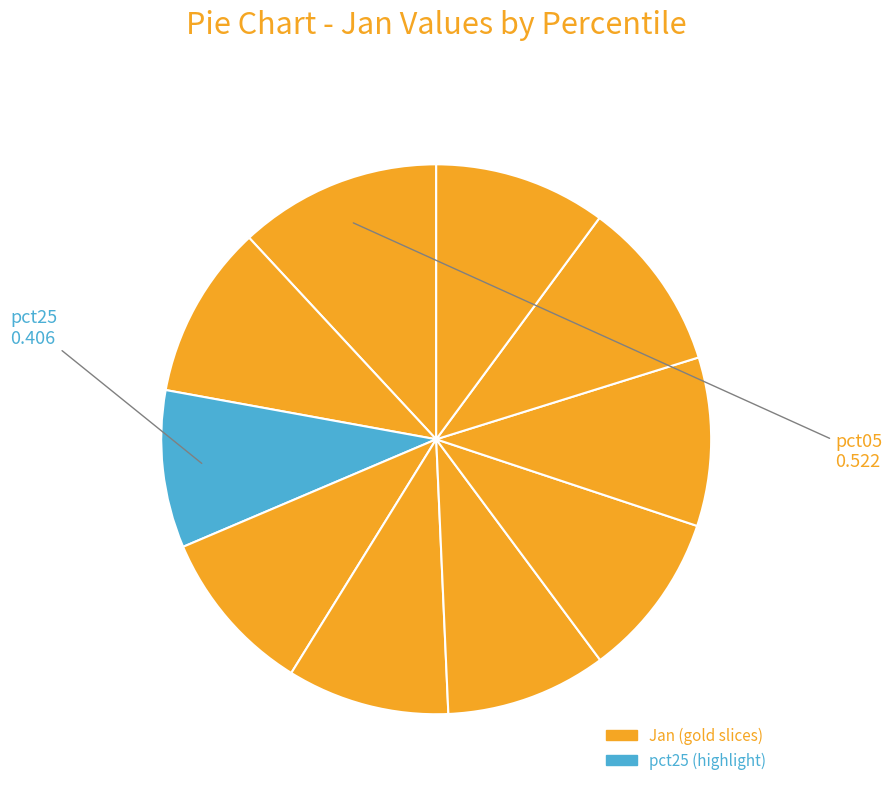

To the nearest percent, what is the average slice percentage?

10%